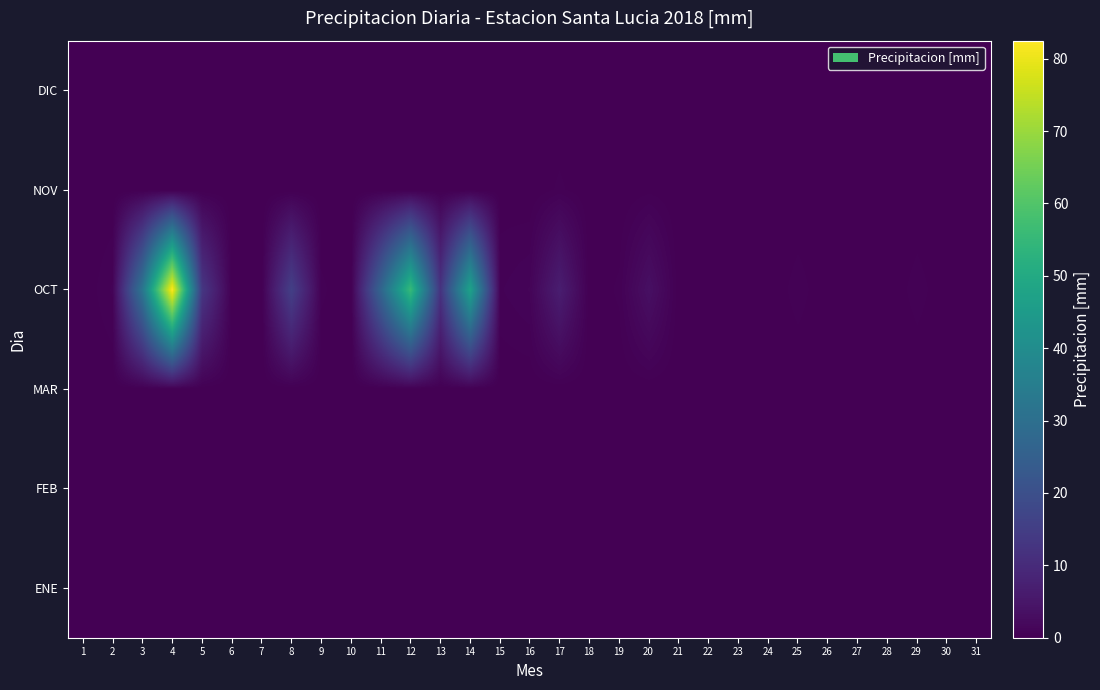

Reading right to left, extract all data points from this chart.

ENE: 31=0.0	30=0.0	29=0.0	28=0.0	27=0.0	26=0.0	25=0.0	24=0.0	23=0.0	22=0.0	21=0.0	20=0.0	19=0.0	18=0.0	17=0.0	16=0.0	15=0.0	14=0.0	13=0.0	12=0.0	11=0.0	10=0.0	9=0.0	8=0.0	7=0.0	6=0.0	5=0.0	4=0.0	3=0.0	2=0.0	1=0.0
FEB: 31=0.0	30=0.0	29=0.0	28=0.0	27=0.0	26=0.0	25=0.0	24=0.0	23=0.0	22=0.0	21=0.0	20=0.0	19=0.0	18=0.0	17=0.0	16=0.0	15=0.0	14=0.0	13=0.0	12=0.0	11=0.0	10=0.0	9=0.0	8=0.0	7=0.0	6=0.0	5=0.0	4=0.0	3=0.0	2=0.0	1=0.0
MAR: 31=0.0	30=0.0	29=0.0	28=0.0	27=0.0	26=0.0	25=0.0	24=0.0	23=0.0	22=0.0	21=0.0	20=0.0	19=0.0	18=0.0	17=0.0	16=0.0	15=0.0	14=0.0	13=0.0	12=0.0	11=0.0	10=0.0	9=0.0	8=0.0	7=0.0	6=0.0	5=0.0	4=0.0	3=0.0	2=0.0	1=0.0
OCT: 31=0.0	30=0.0	29=0.5	28=0.0	27=0.0	26=0.0	25=0.5	24=0.0	23=0.0	22=0.0	21=0.0	20=3.4	19=0.4	18=0.0	17=6.7	16=1.0	15=0.6	14=47.6	13=12.2	12=55.7	11=26.9	10=0.0	9=0.4	8=15.6	7=0.0	6=0.0	5=13.3	4=82.5	3=32.2	2=0.7	1=0.0
NOV: 31=0.0	30=0.0	29=0.0	28=0.0	27=0.0	26=0.0	25=0.0	24=0.0	23=0.0	22=0.0	21=0.0	20=0.2	19=0.0	18=0.0	17=0.4	16=0.0	15=0.1	14=0.0	13=0.0	12=0.0	11=0.0	10=0.0	9=0.0	8=0.0	7=0.0	6=0.0	5=0.0	4=0.0	3=0.0	2=0.0	1=0.0
DIC: 31=0.0	30=0.0	29=0.0	28=0.0	27=0.0	26=0.0	25=0.0	24=0.0	23=0.0	22=0.0	21=0.0	20=0.0	19=0.0	18=0.0	17=0.0	16=0.0	15=0.0	14=0.0	13=0.0	12=0.0	11=0.0	10=0.0	9=0.0	8=0.0	7=0.0	6=0.0	5=0.0	4=0.0	3=0.0	2=0.0	1=0.0